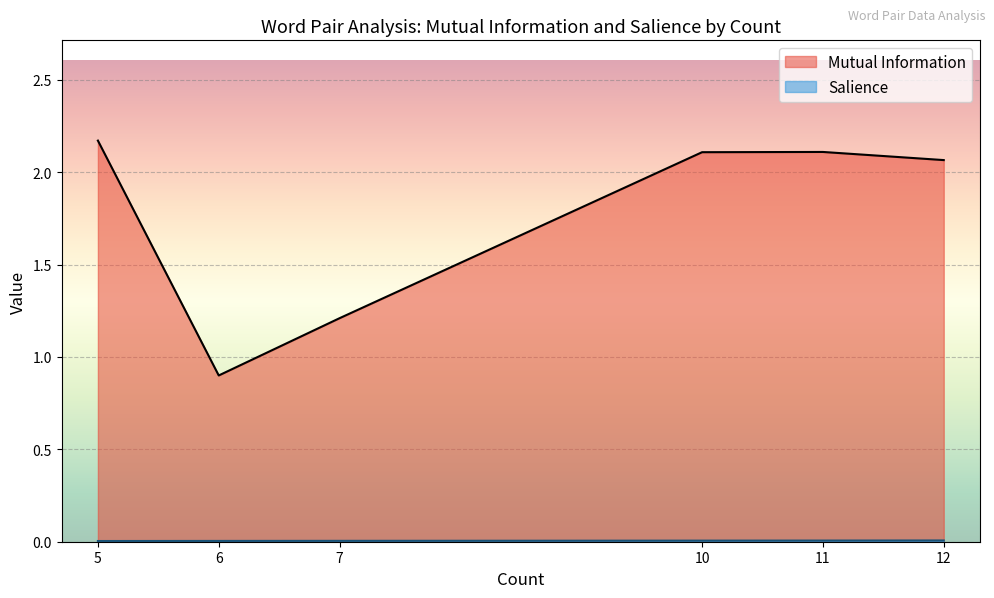

How many lines are shown in the chart?

2